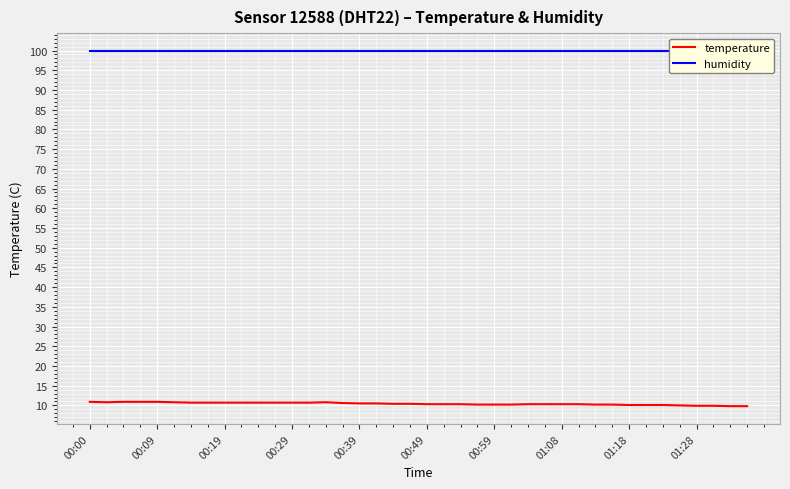

Reading right to left, extract all data points from this chart.

temperature: 9.8	9.8	9.9	9.9	10.0	10.1	10.1	10.1	10.2	10.2	10.3	10.3	10.3	10.3	10.2	10.2	10.2	10.3	10.3	10.3	10.4	10.4	10.5	10.5	10.6	10.8	10.7	10.7	10.7	10.7	10.7	10.7	10.7	10.7	10.8	10.9	10.9	10.9	10.8	10.9
humidity: 99.9	99.9	99.9	99.9	99.9	99.9	99.9	99.9	99.9	99.9	99.9	99.9	99.9	99.9	99.9	99.9	99.9	99.9	99.9	99.9	99.9	99.9	99.9	99.9	99.9	99.9	99.9	99.9	99.9	99.9	99.9	99.9	99.9	99.9	99.9	99.9	99.9	99.9	99.9	99.9